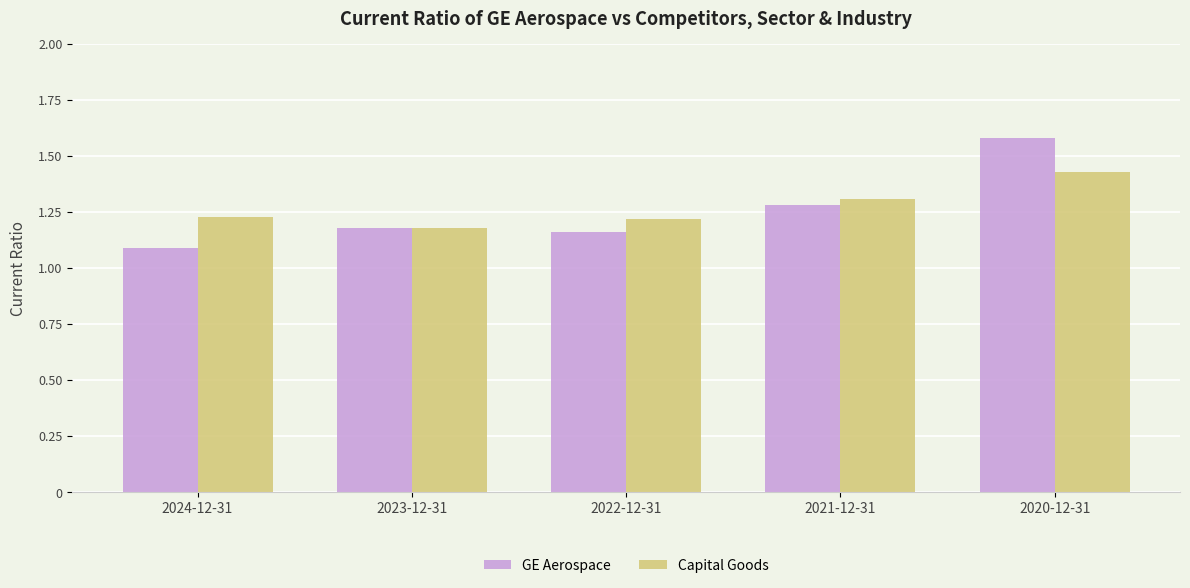

Which series has the largest range (max minus min)?

GE Aerospace